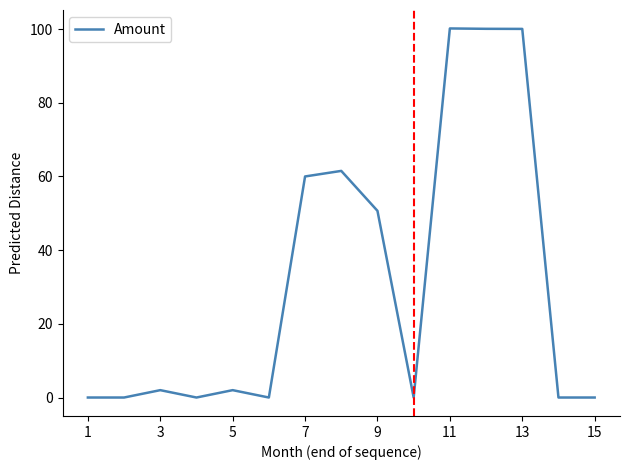

What is the maximum value shown in the chart?

100.2